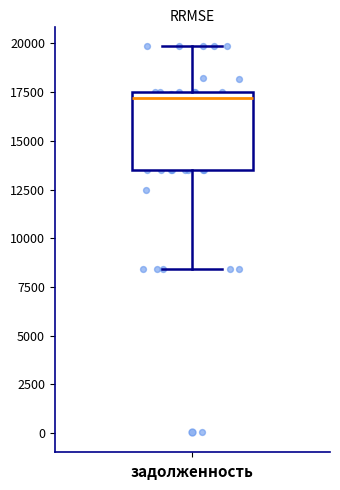

Transcribe this box plot: give where the median line is, the range the box spans, and where the two whiskers end, as read against the y-axis. The values are not printed on the chart, so give them approximately, as read against the axis.

median 17000, box 13500 to 17500, whiskers 8500 to 20000